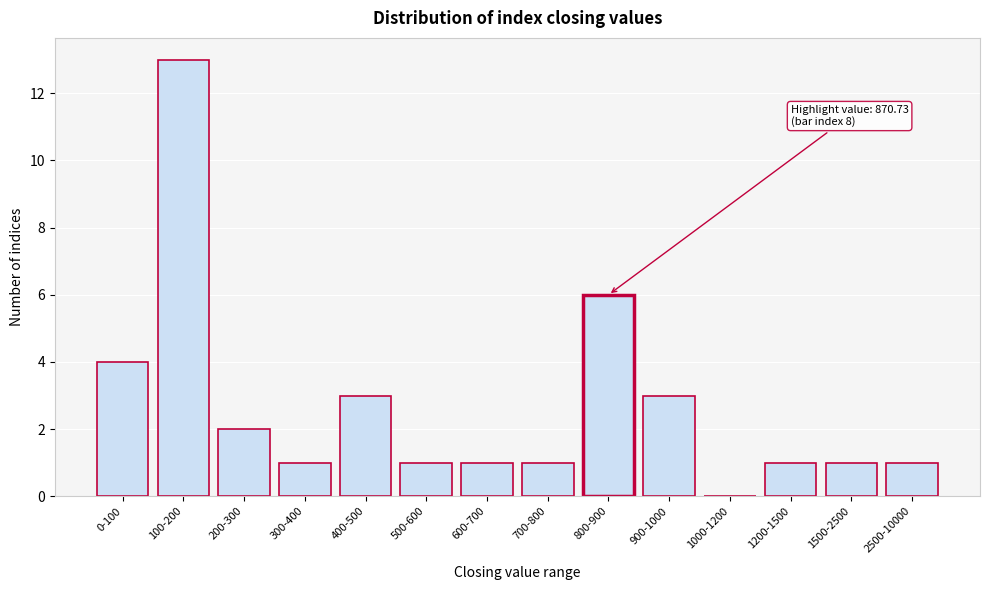

Reading left to right, transcribe all the data shown in this chart.

0-100=4	100-200=13	200-300=2	300-400=1	400-500=3	500-600=1	600-700=1	700-800=1	800-900=6	900-1000=3	1000-1200=0	1200-1500=1	1500-2500=1	2500-10000=1